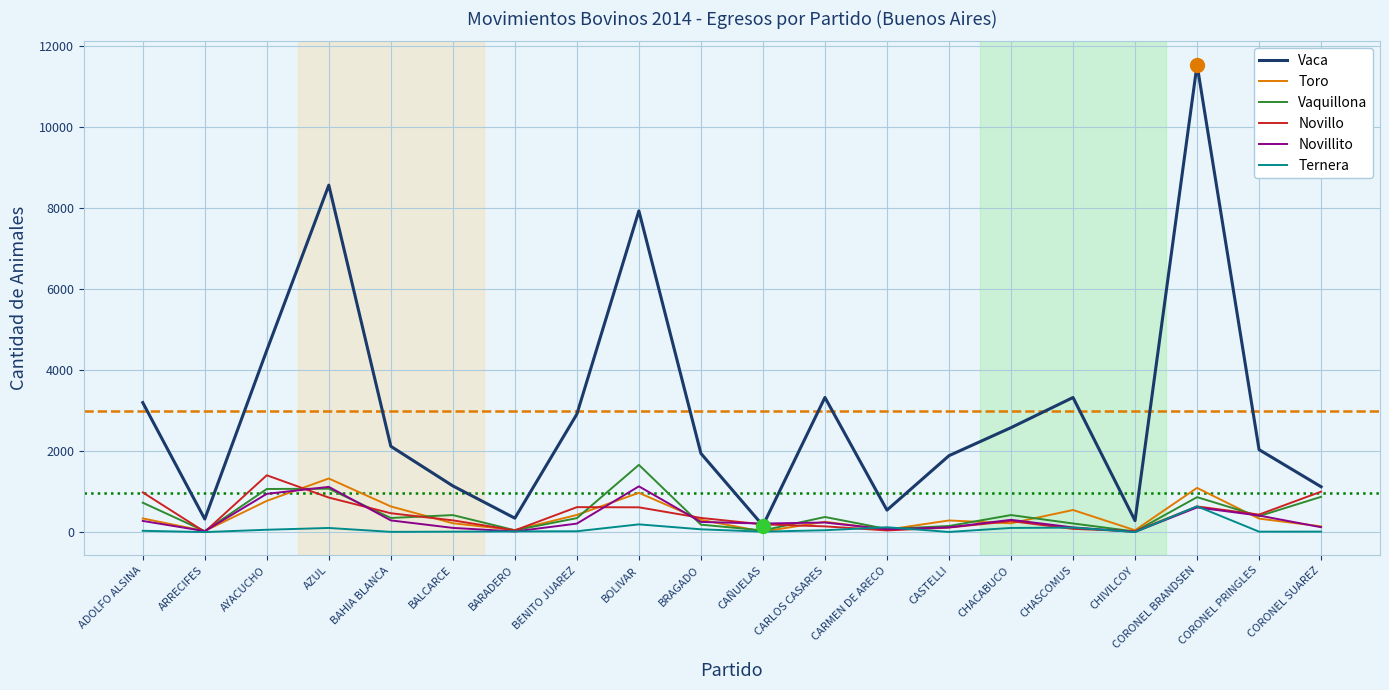

At which label is Vaca closest to 5850?

AYACUCHO